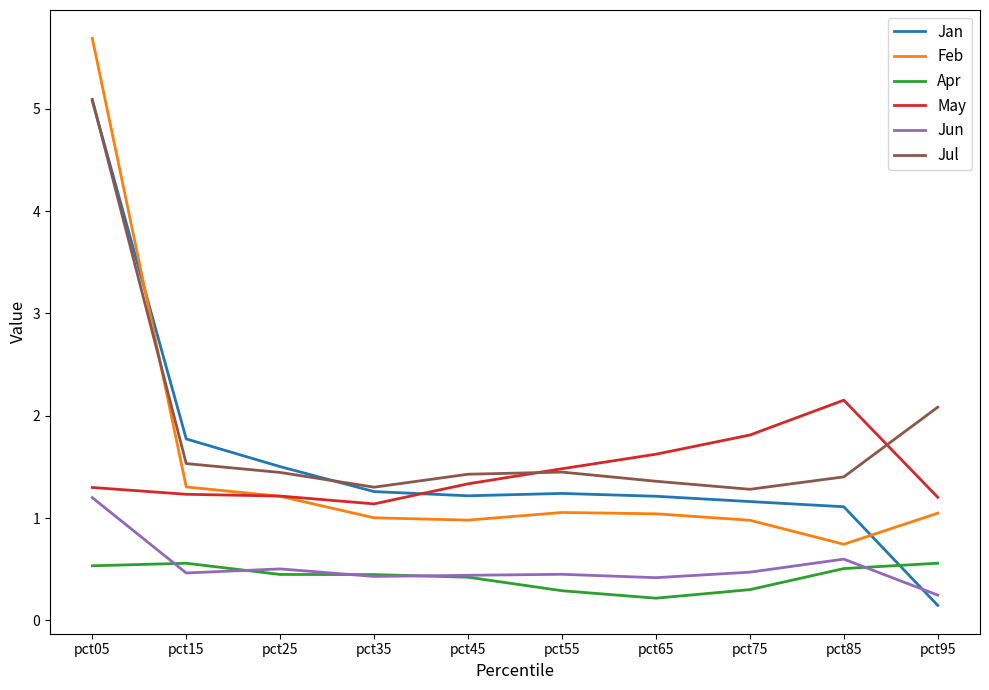

Read the May value at pct65.

1.6